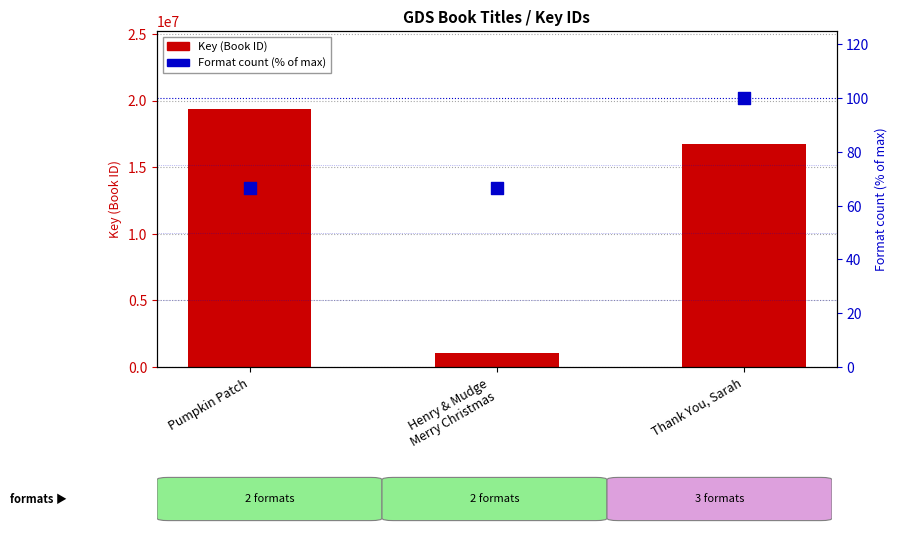

What is the total value across all series at Pumpkin Patch?

19403355.7